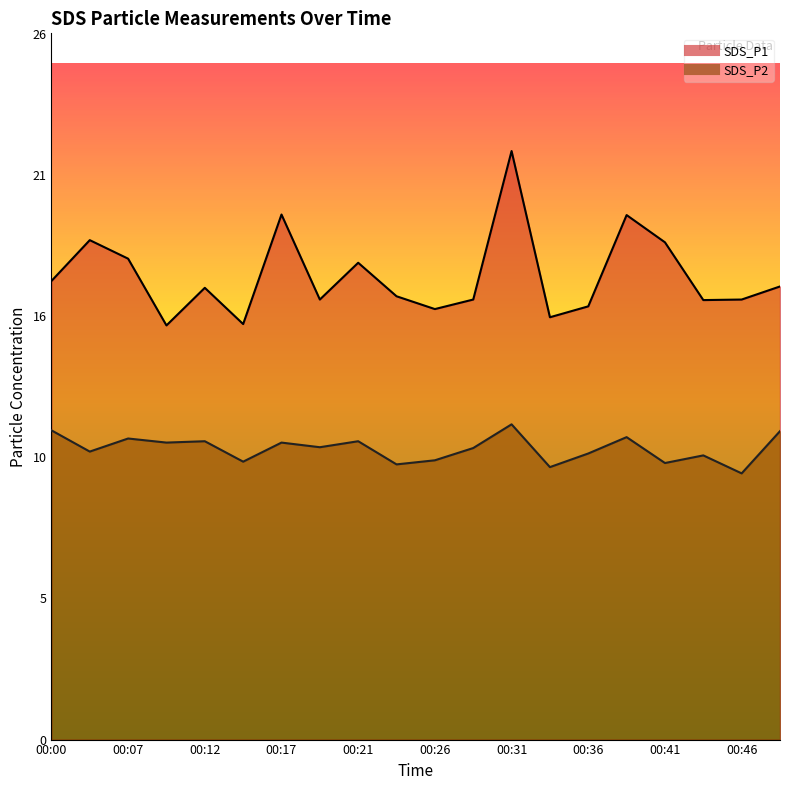

What is the difference between the maximum and minimum values in the SDS_P1 series?

6.4